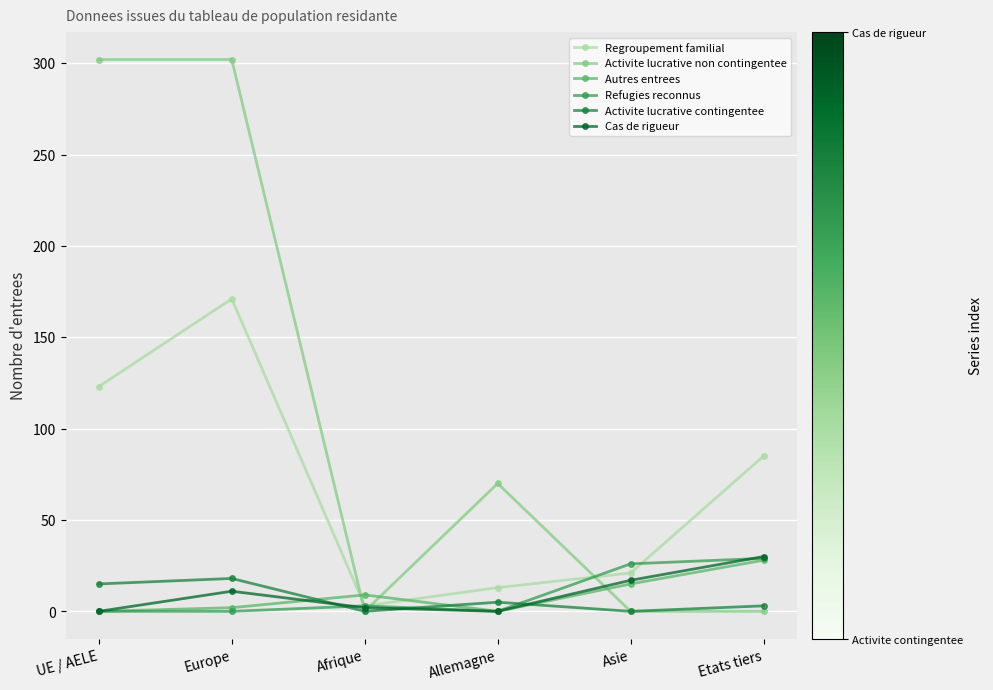

At which category does Activite lucrative contingentee reach its first local valley?

Afrique